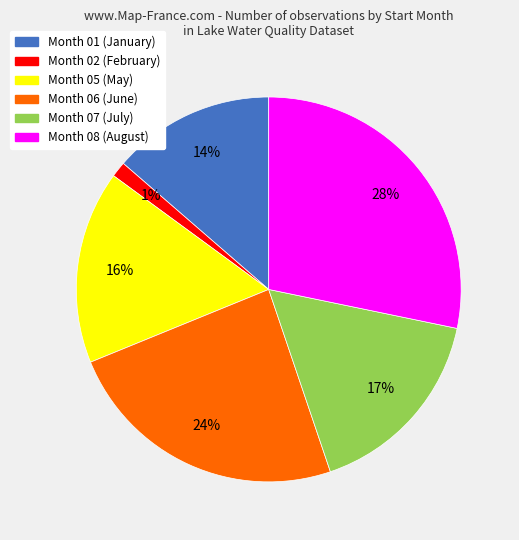

To the nearest percent, what is the difference between the largest and smallest slice percentages?

27%